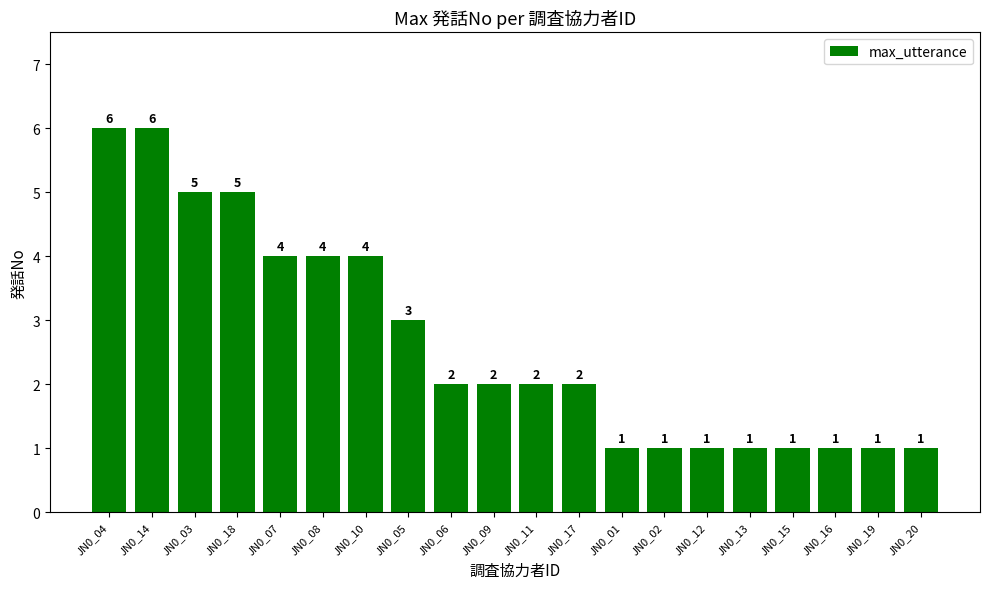

Where is the data nearest to the value 3?

JN0_05